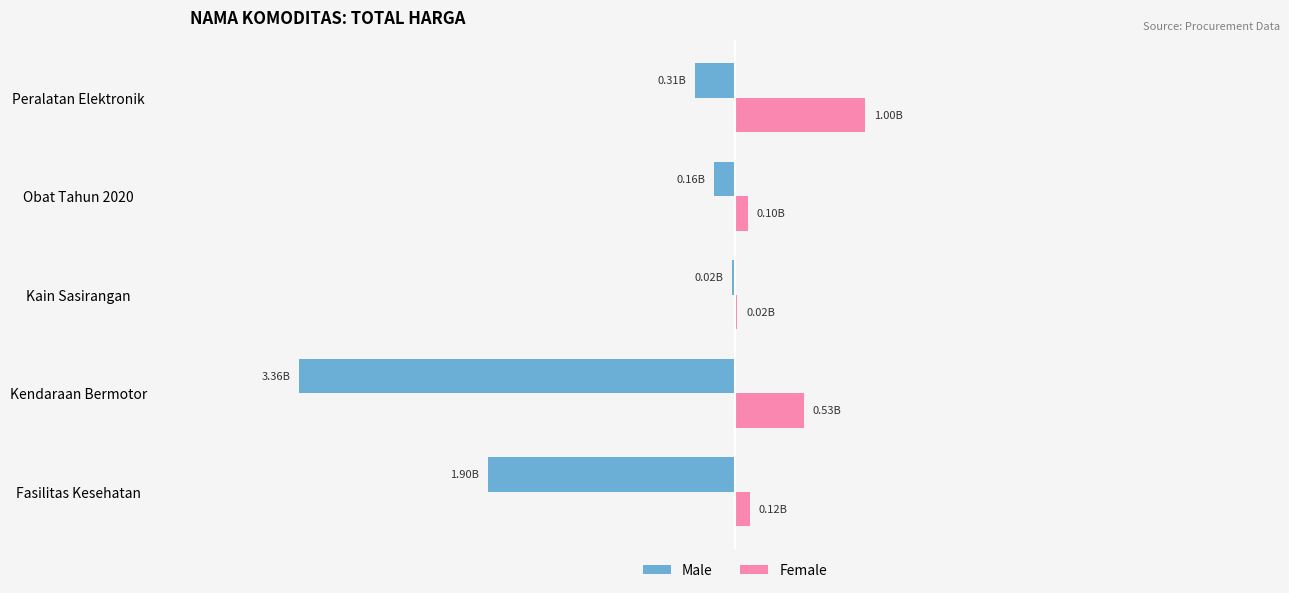

What are all the series names shown in the legend?

Male, Female